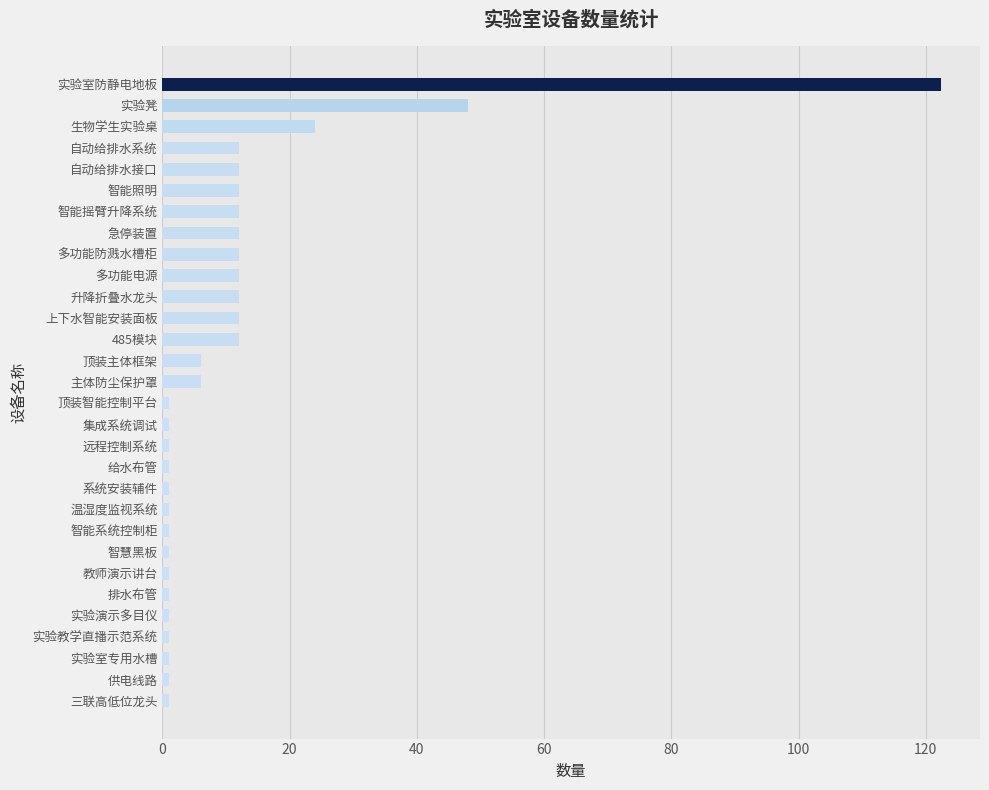

What is the smallest value displayed?

1.0